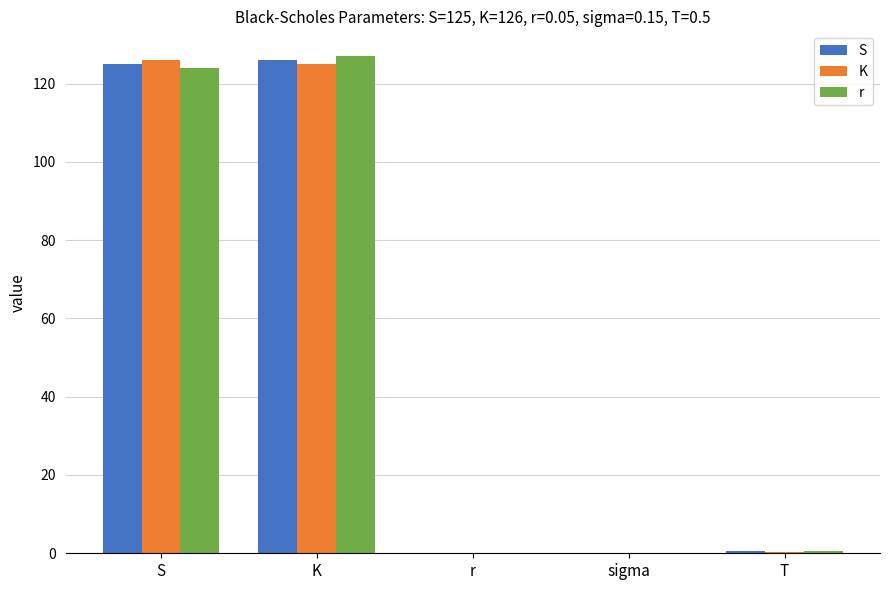

How many groups of bars are there?

5